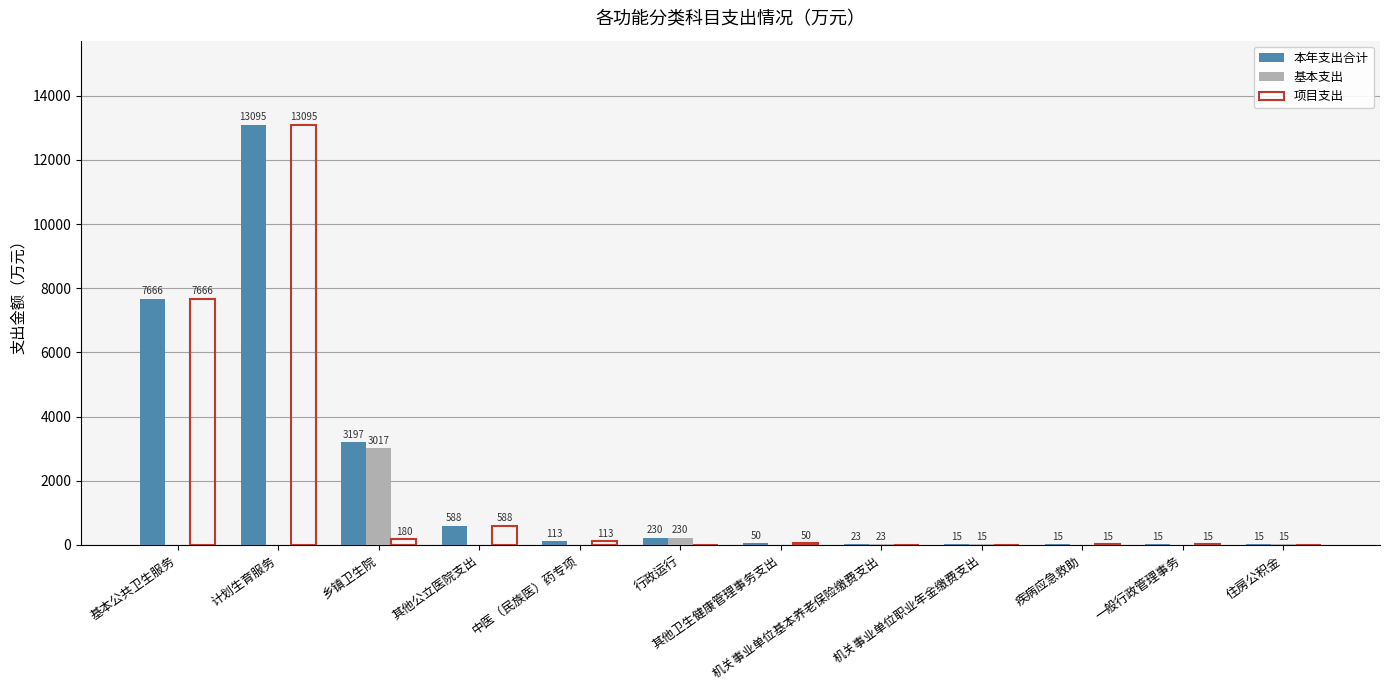

What is the average value of the 本年支出合计 series?

2085.1